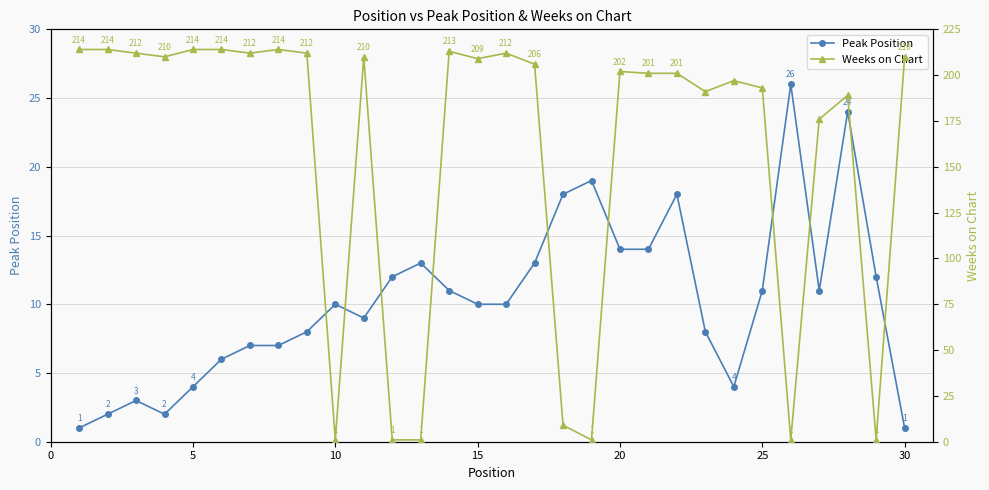

What value does the Peak Position series have at 20, to the nearest 5?

15